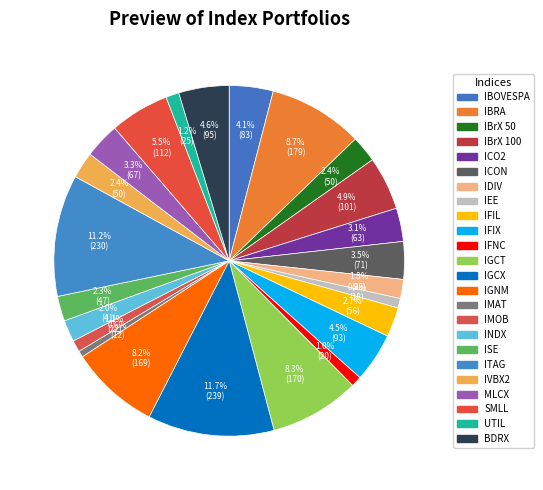

What is the largest slice in the pie chart?

IGCX